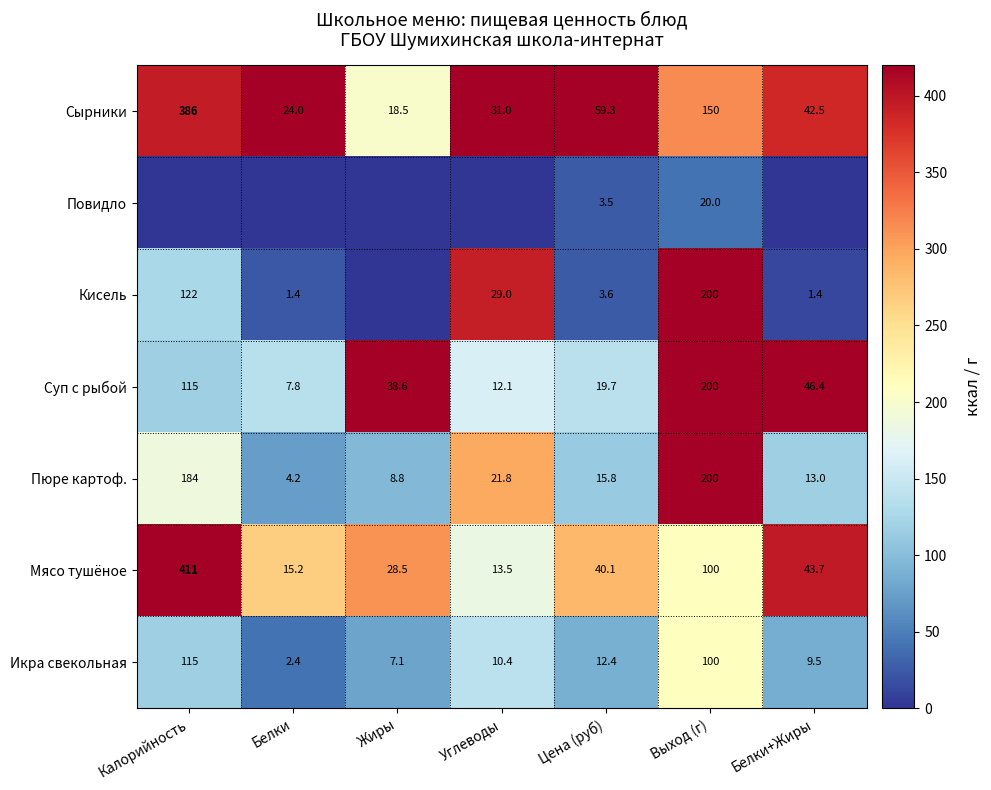

Where is Мясо тушёное nearest to the value 212?

Выход (г)